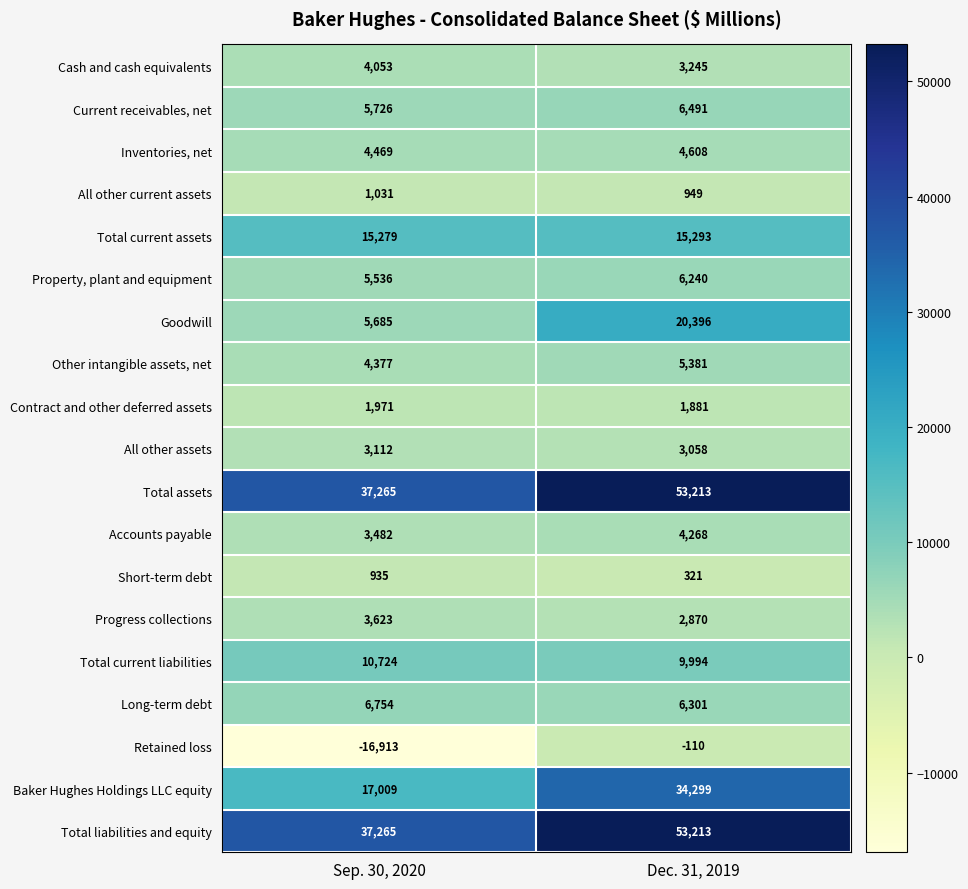

What is the spread (max minus min) of values at Dec. 31, 2019?

53323